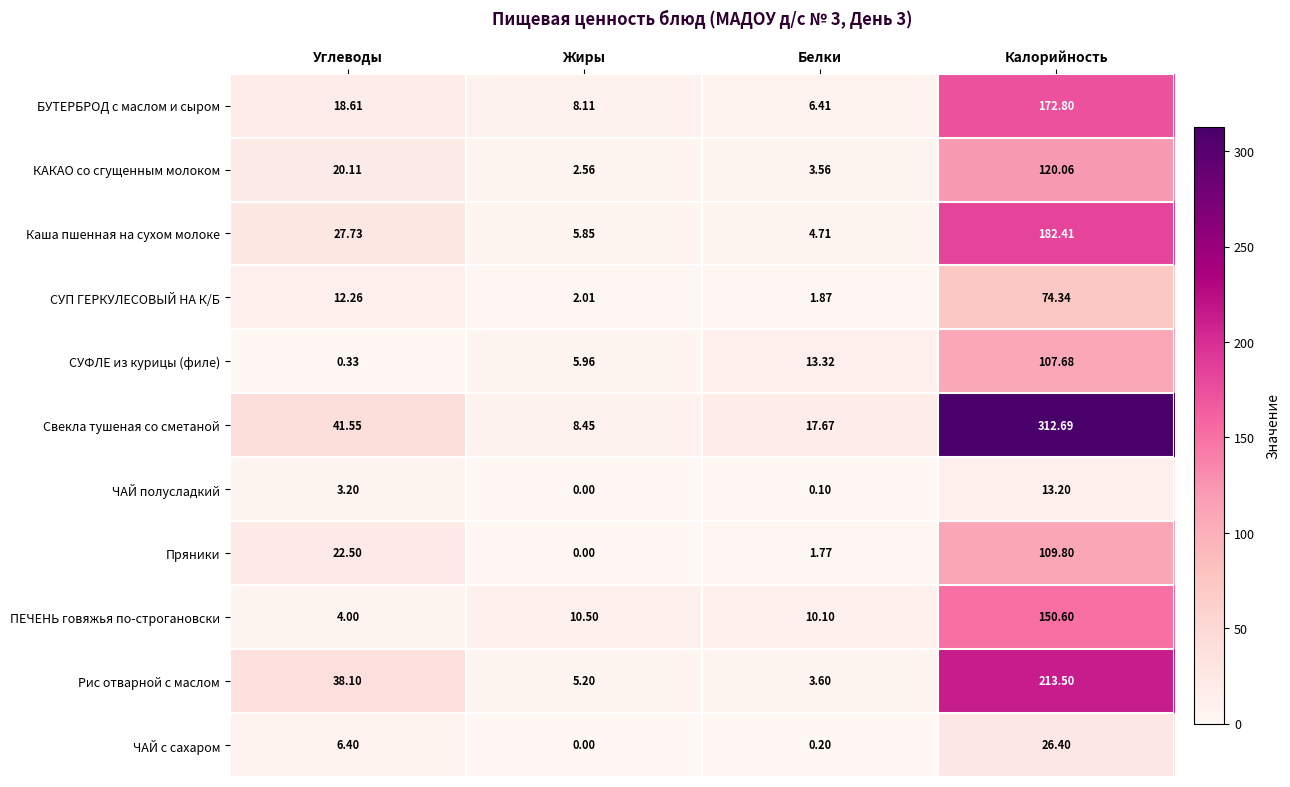

Which series has the largest range (max minus min)?

Свекла тушеная со сметаной